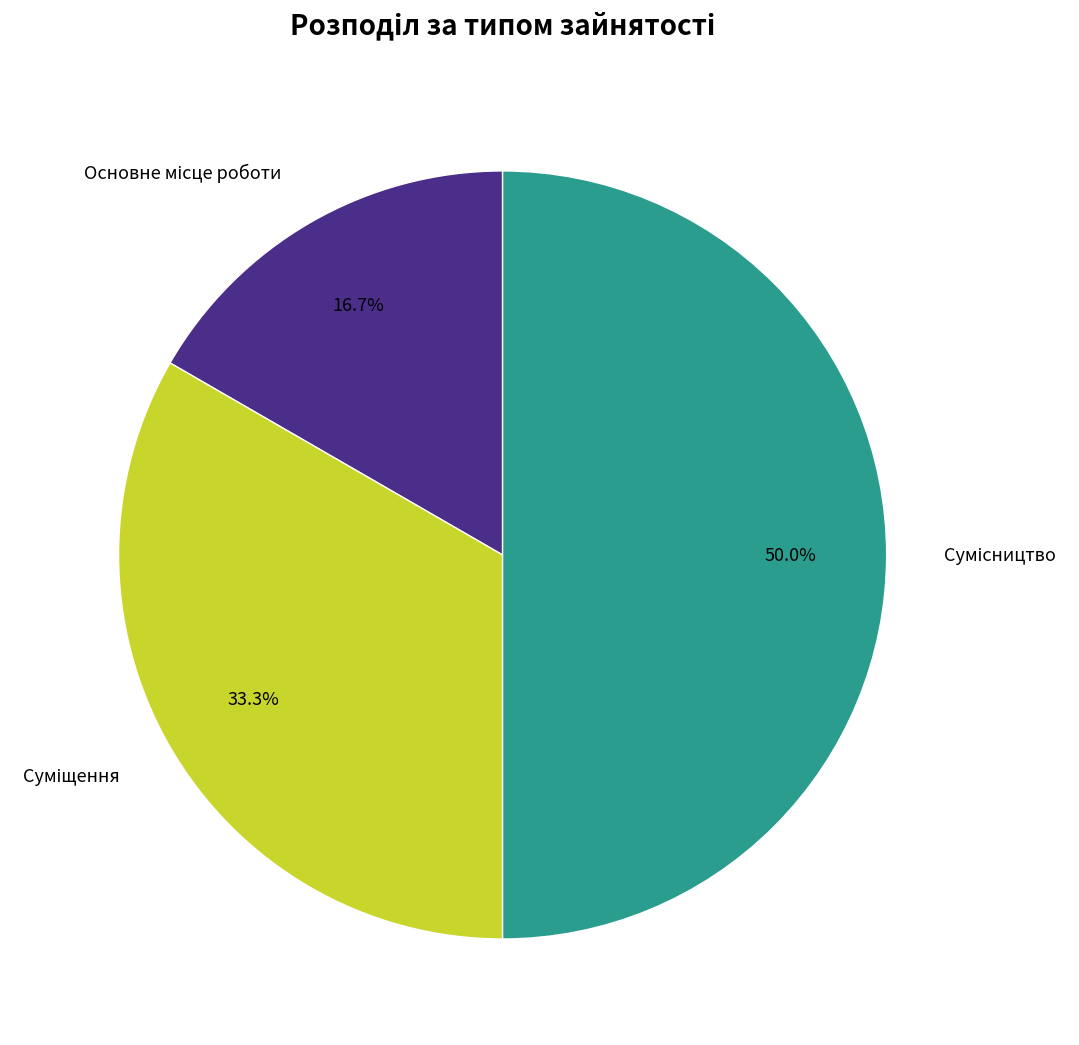

What is the change in value from Суміщення to Сумісництво?

+1